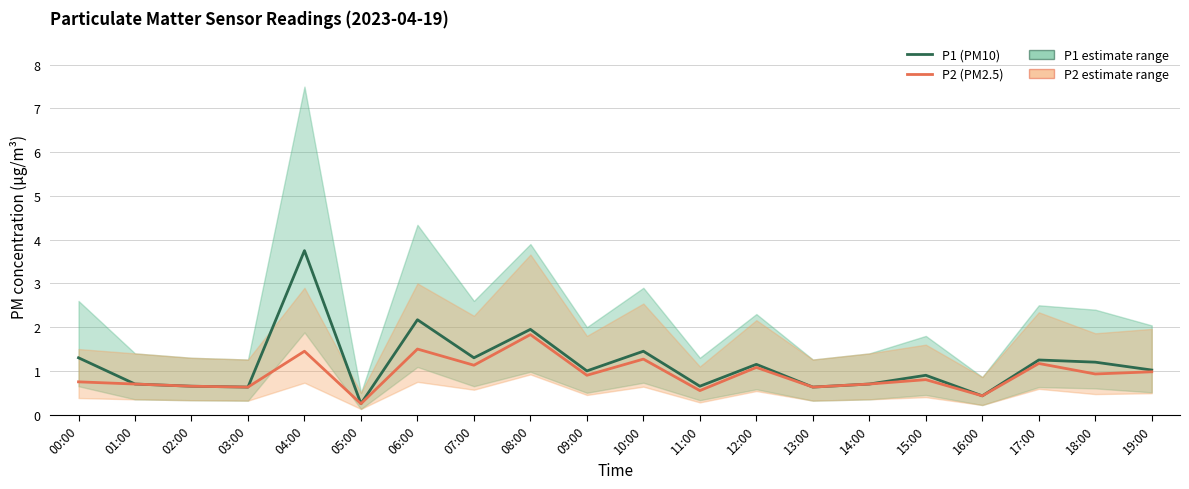

True or false: P1 (PM10) has more than 1 interior local peaks.

True